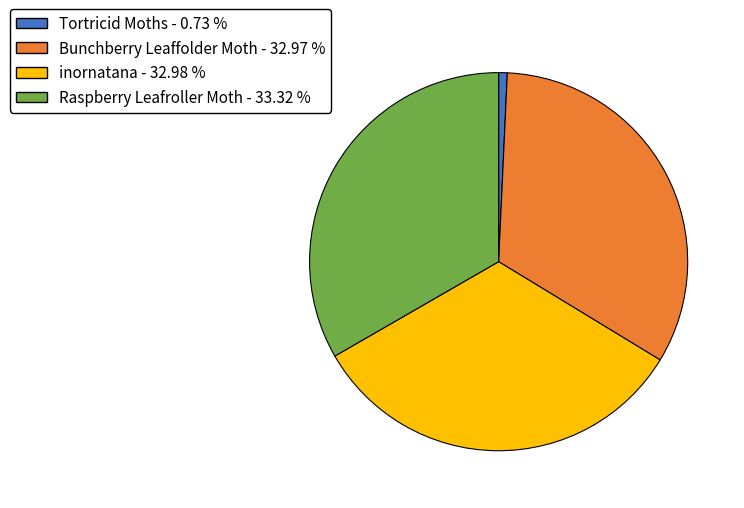

What is the smallest slice in the pie chart?

Tortricid Moths